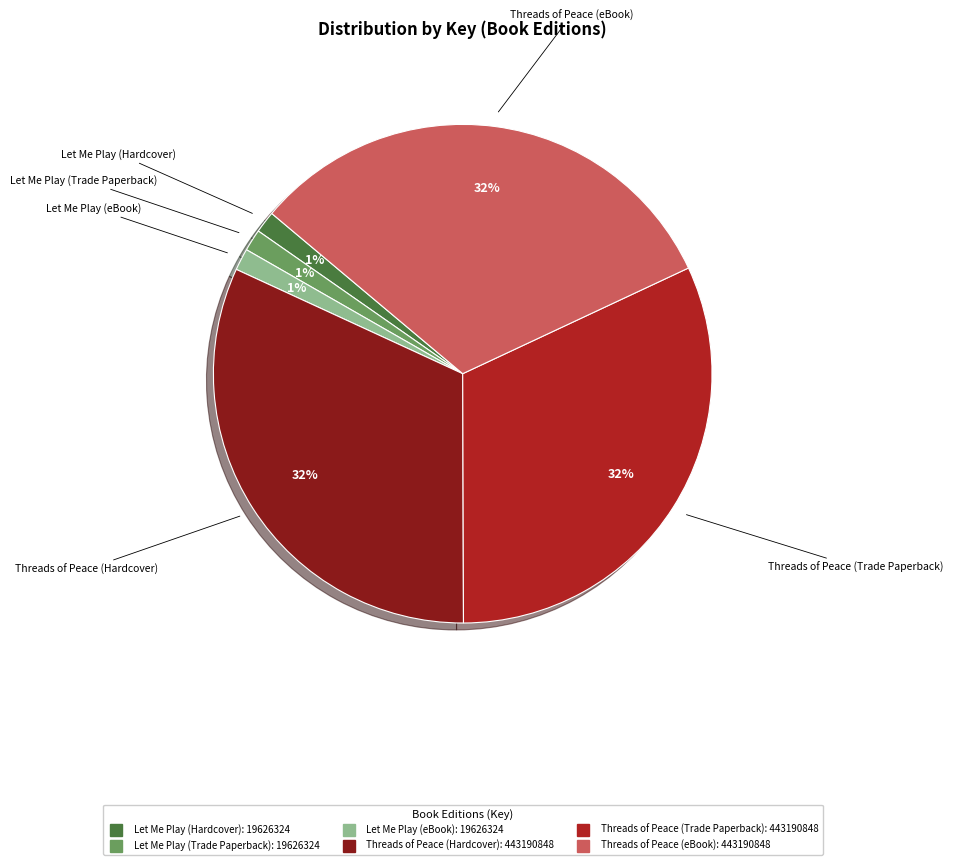

Which has a higher value, Threads of Peace (Trade Paperback) or Let Me Play (eBook)?

Threads of Peace (Trade Paperback)